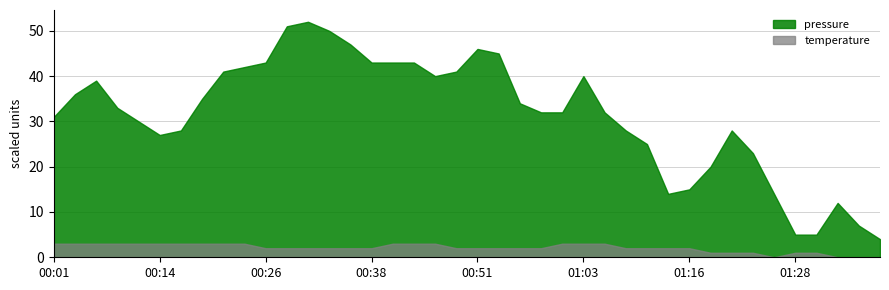

Which series has the largest total across all categories?

pressure